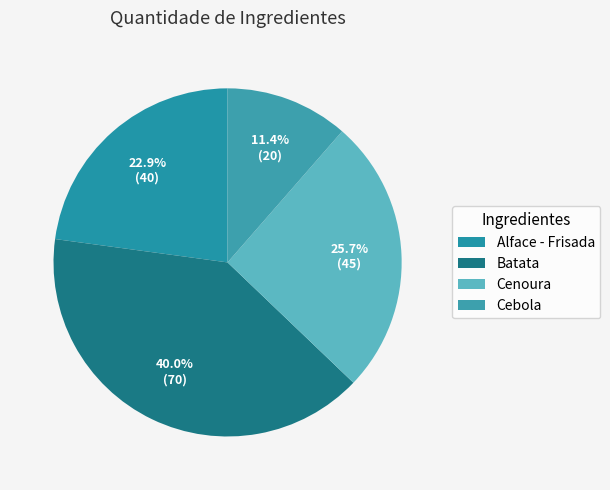

Which category has the biggest portion of the pie?

Batata